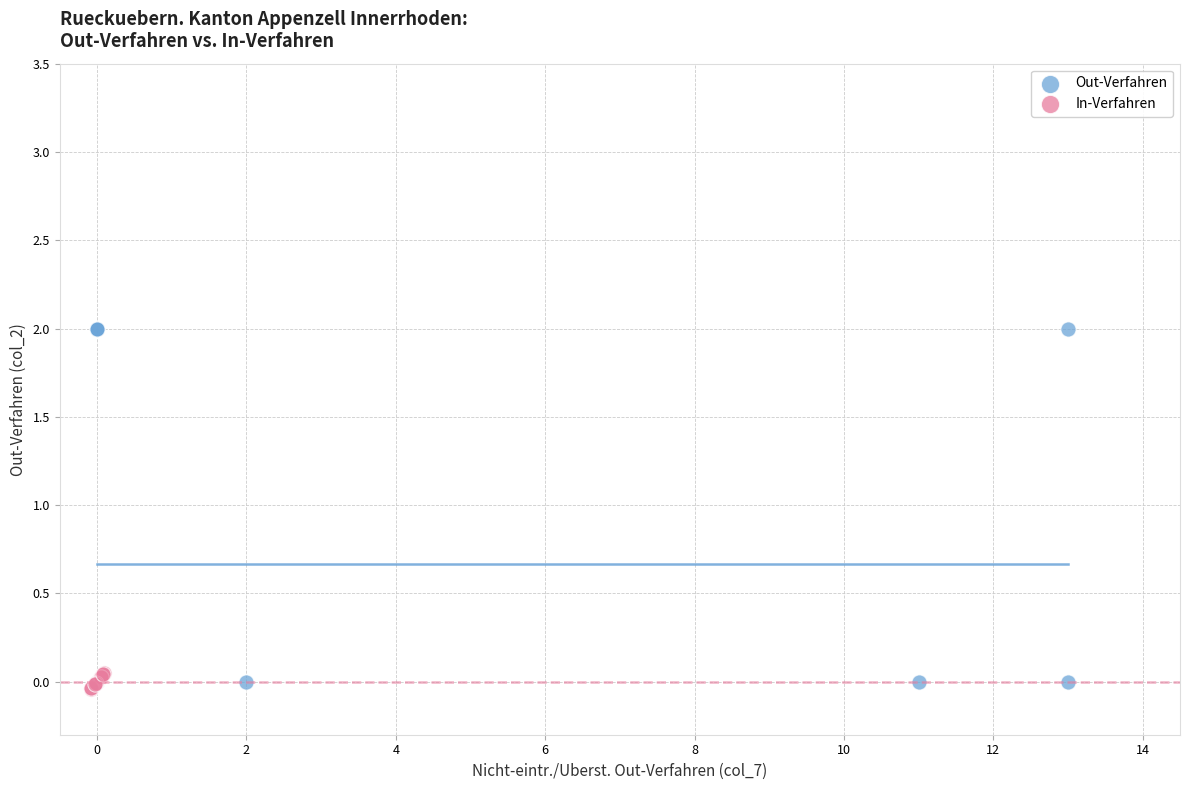

What are all the series names shown in the legend?

Out-Verfahren, In-Verfahren